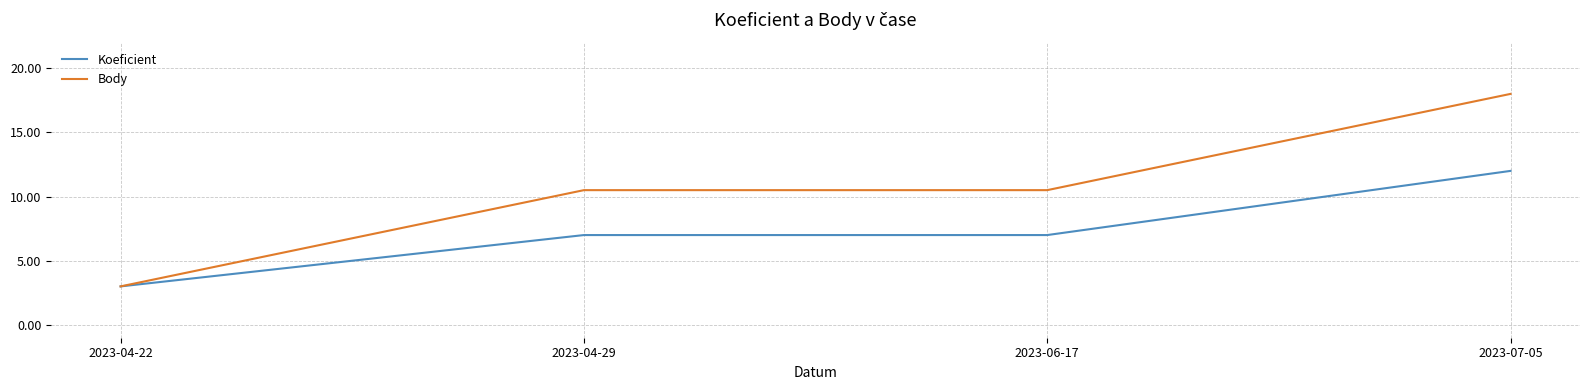

Which series changed the most between 2023-04-22 and 2023-07-05?

Body